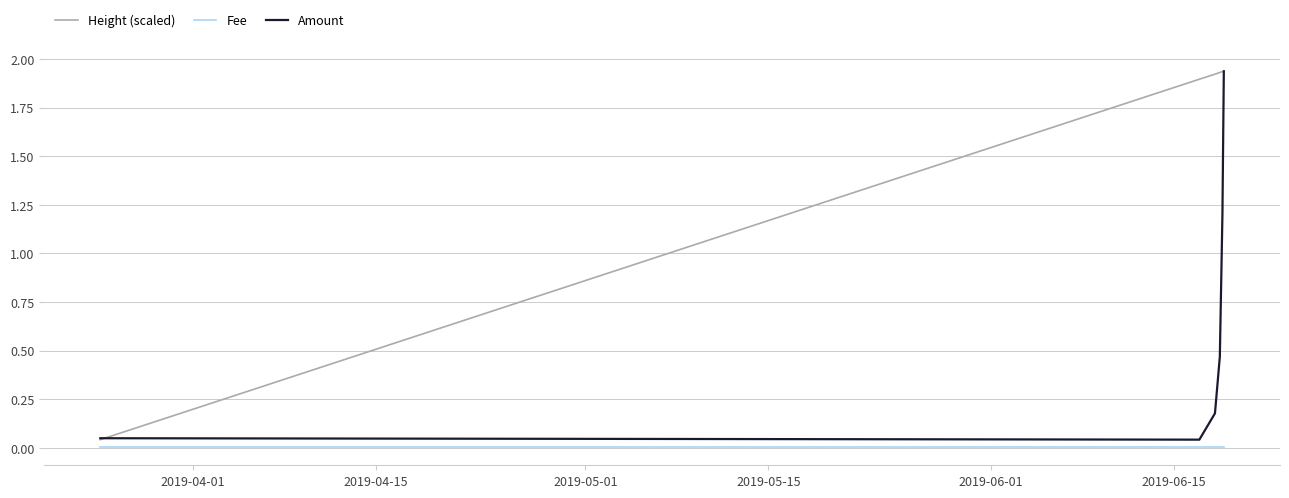

Rank the series by their average value, from highest to lowest.

Height (scaled), Amount, Fee